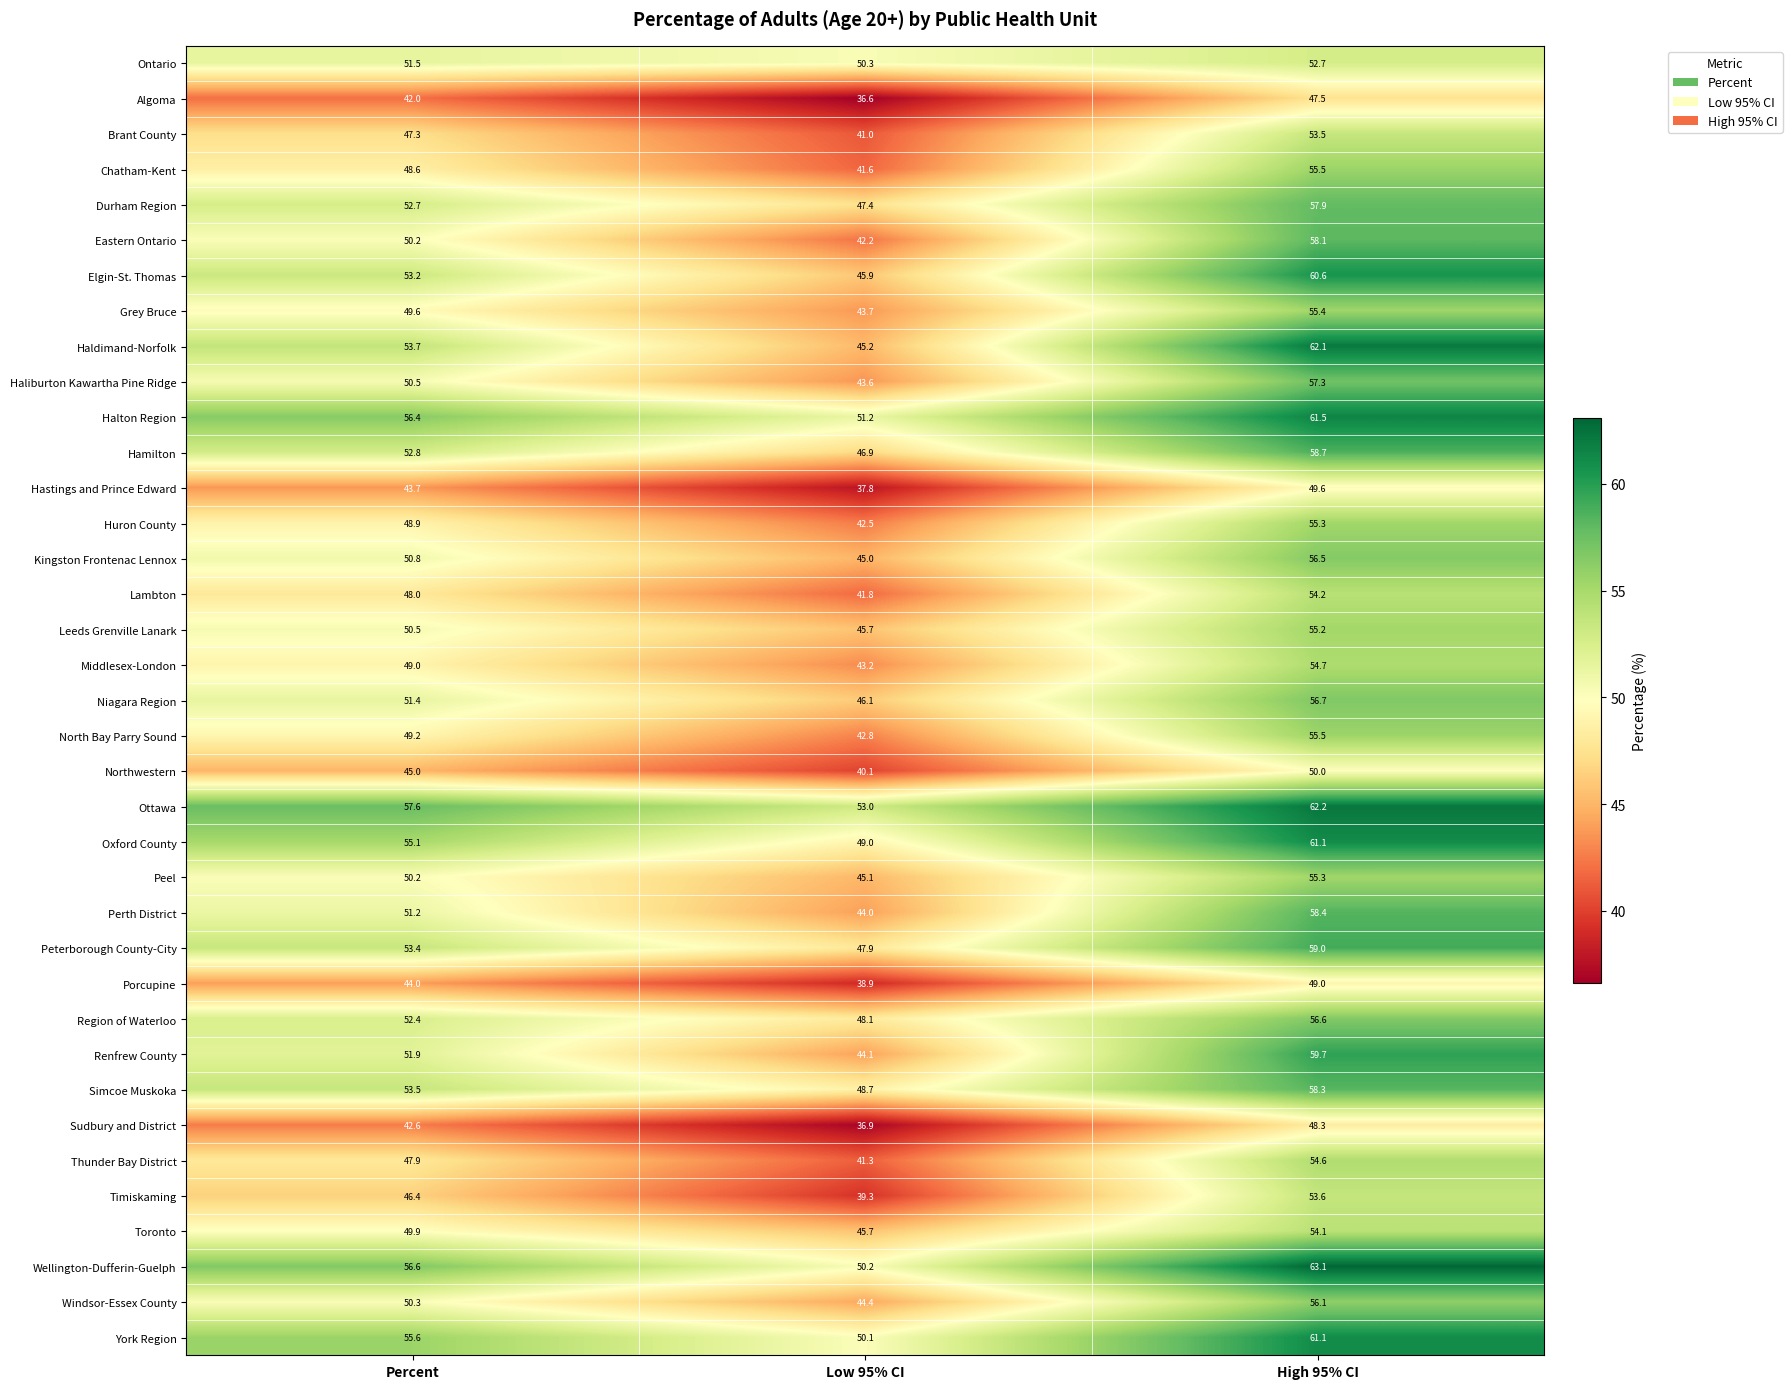

Which series changed the most between Percent and Low 95% CI?

Haldimand-Norfolk